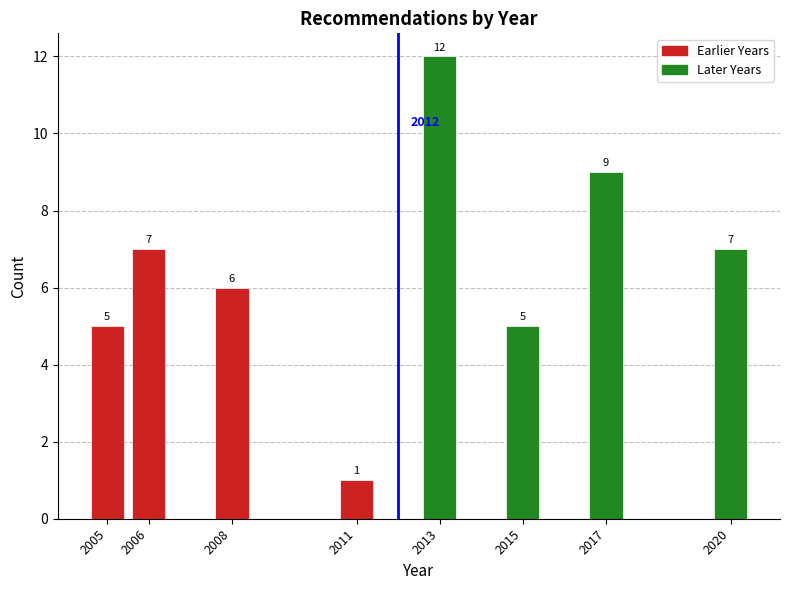

Reading right to left, transcribe all the data shown in this chart.

7	9	5	12	1	6	7	5